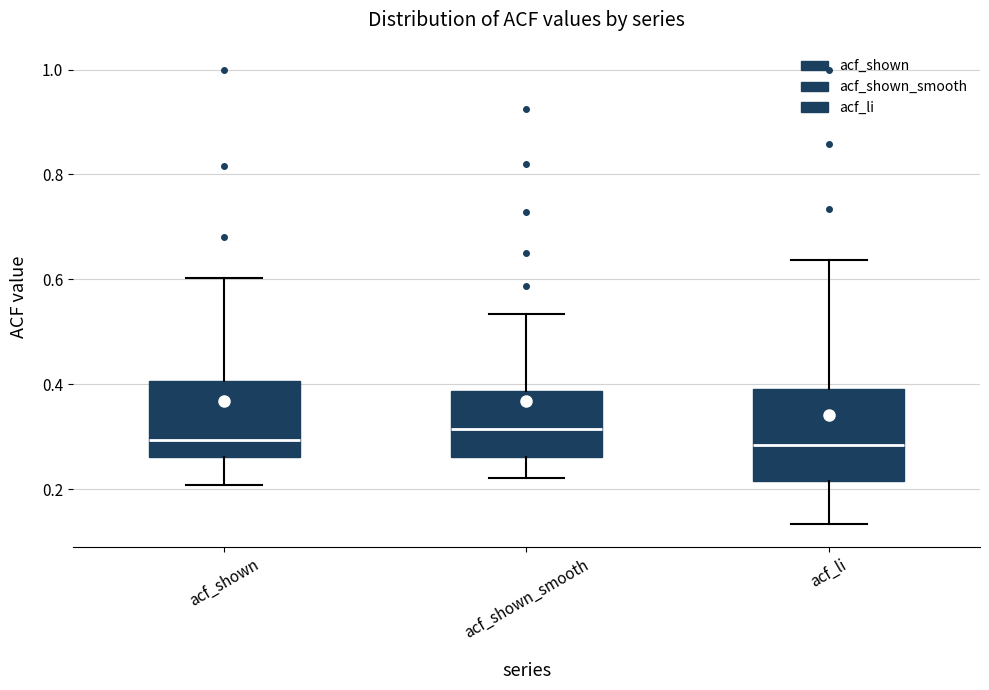

Reading left to right, transcribe this box plot: for each box, give where its median line is, the range the box spans, and where its two whiskers end, as read against the y-axis. The values are not printed on the chart, so give them approximately, as read against the axis.

acf_shown: median 0.30, box 0.26 to 0.40, whiskers 0.20 to 0.60
acf_shown_smooth: median 0.32, box 0.26 to 0.38, whiskers 0.22 to 0.54
acf_li: median 0.28, box 0.22 to 0.40, whiskers 0.14 to 0.64